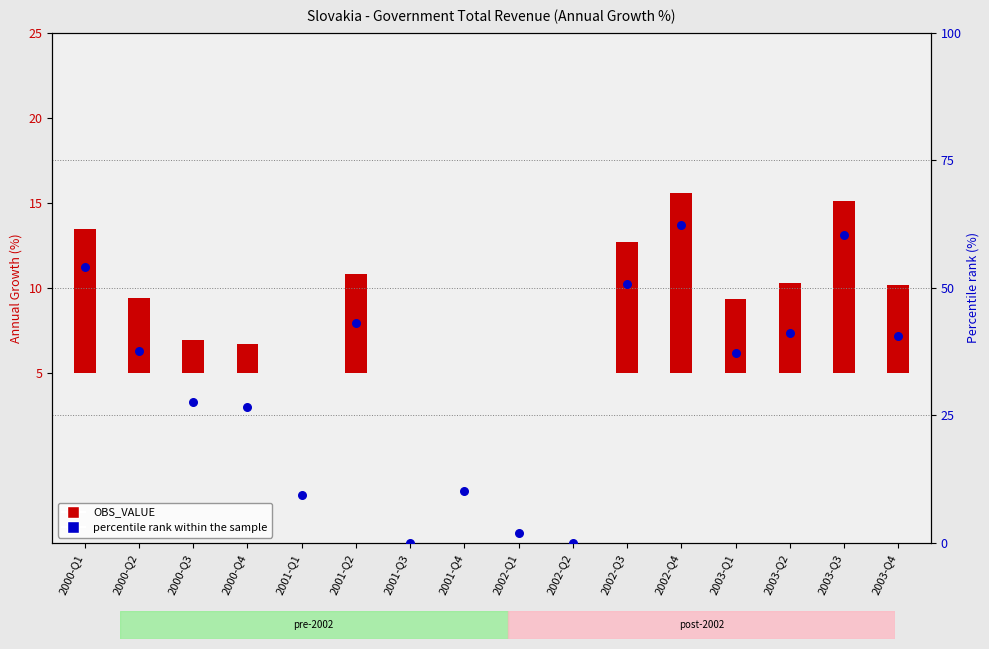

What is the total value across all series at 2000-Q2?

42.0